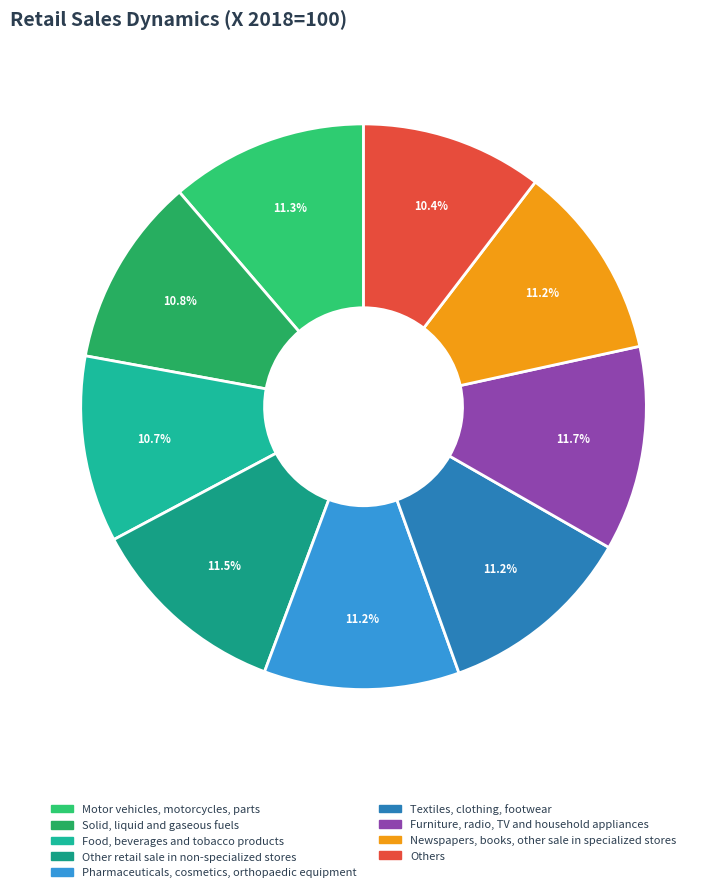

Rank the categories by value from lowest to highest.

Others, Food, beverages and tobacco products, Solid, liquid and gaseous fuels, Pharmaceuticals, cosmetics, orthopaedic equipment, Newspapers, books, other sale in specialized stores, Textiles, clothing, footwear, Motor vehicles, motorcycles, parts, Other retail sale in non-specialized stores, Furniture, radio, TV and household appliances